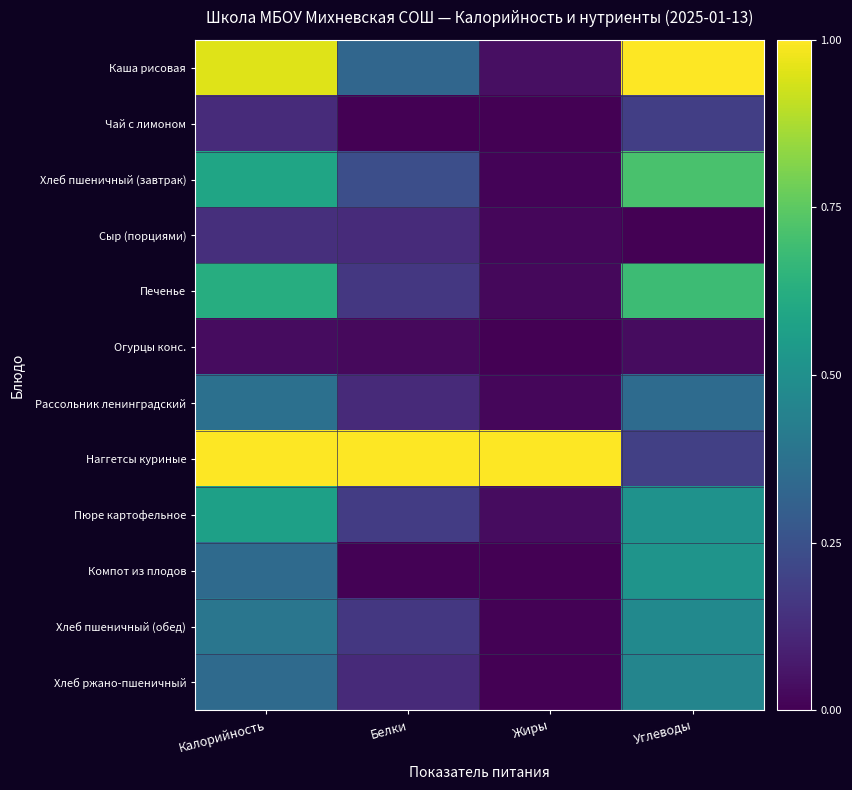

Reading left to right, what are all the values shown in this chart?

Каша рисовая: Калорийность=1.0	Белки=0.3	Жиры=0.0	Углеводы=1.0
Чай с лимоном: Калорийность=0.1	Белки=0.0	Жиры=0.0	Углеводы=0.2
Хлеб пшеничный (завтрак): Калорийность=0.6	Белки=0.2	Жиры=0.0	Углеводы=0.7
Сыр (порциями): Калорийность=0.1	Белки=0.1	Жиры=0.0	Углеводы=0.0
Печенье: Калорийность=0.6	Белки=0.2	Жиры=0.0	Углеводы=0.7
Огурцы конс.: Калорийность=0.0	Белки=0.0	Жиры=0.0	Углеводы=0.0
Рассольник ленинградский: Калорийность=0.4	Белки=0.1	Жиры=0.0	Углеводы=0.3
Наггетсы куриные: Калорийность=1.0	Белки=1.0	Жиры=1.0	Углеводы=0.2
Пюре картофельное: Калорийность=0.6	Белки=0.2	Жиры=0.0	Углеводы=0.5
Компот из плодов: Калорийность=0.3	Белки=0.0	Жиры=0.0	Углеводы=0.5
Хлеб пшеничный (обед): Калорийность=0.4	Белки=0.2	Жиры=0.0	Углеводы=0.5
Хлеб ржано-пшеничный: Калорийность=0.3	Белки=0.1	Жиры=0.0	Углеводы=0.5